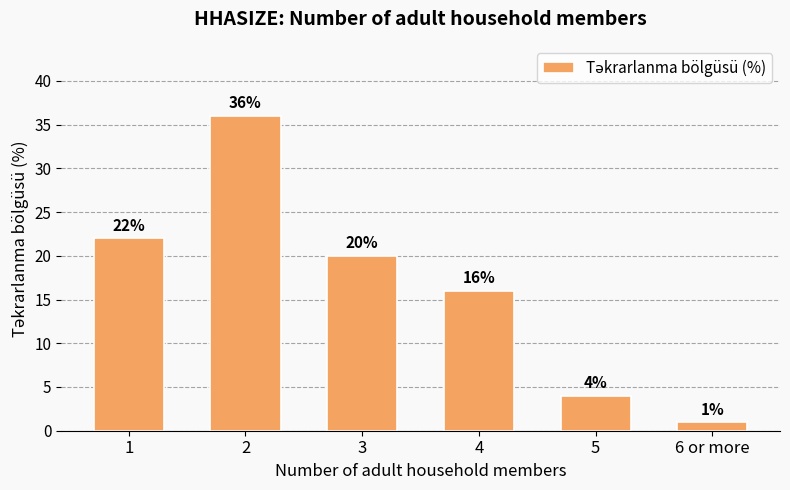

Which label corresponds to the largest value in the chart?

2